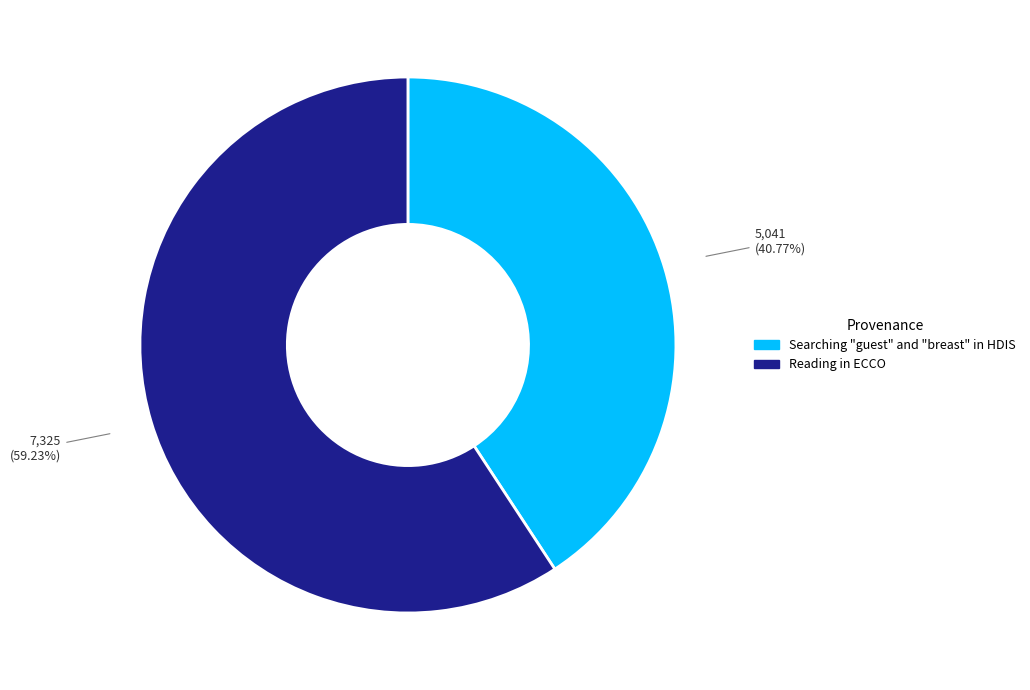

To the nearest percent, what is the difference between the Searching "guest" and "breast" in HDIS and Reading in ECCO slice percentages?

18%